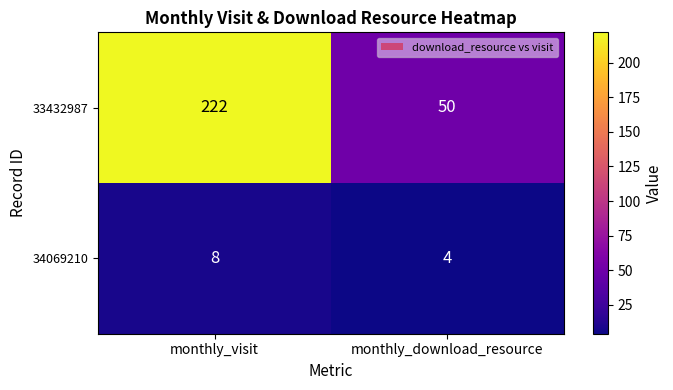

Rank the series by their average value, from highest to lowest.

33432987, 34069210